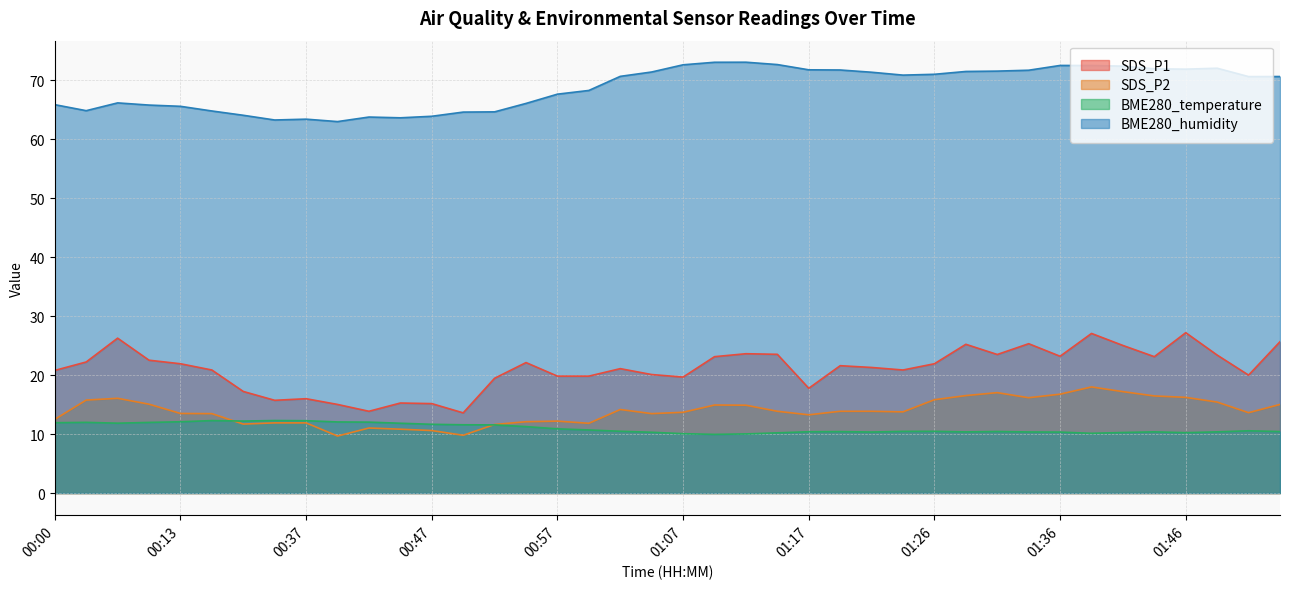

In SDS_P1, how many points are lower than both neighbors (excluding endpoints)?

10